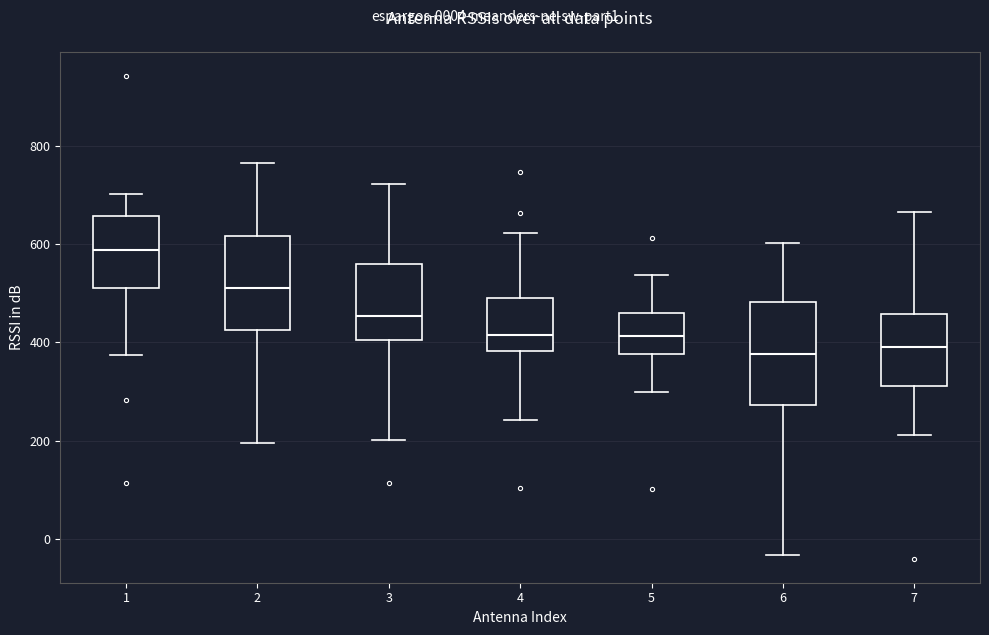

Reading left to right, read every box against the y-axis: the position of its median line, the range the box covers, and the ends of its whiskers. The values are not printed on the chart, so give them approximately, as read against the axis.

1: median 580, box 520 to 660, whiskers 380 to 700
2: median 520, box 420 to 620, whiskers 200 to 760
3: median 460, box 400 to 560, whiskers 200 to 720
4: median 420, box 380 to 480, whiskers 240 to 620
5: median 420, box 380 to 460, whiskers 300 to 540
6: median 380, box 280 to 480, whiskers -40 to 600
7: median 400, box 320 to 460, whiskers 220 to 660